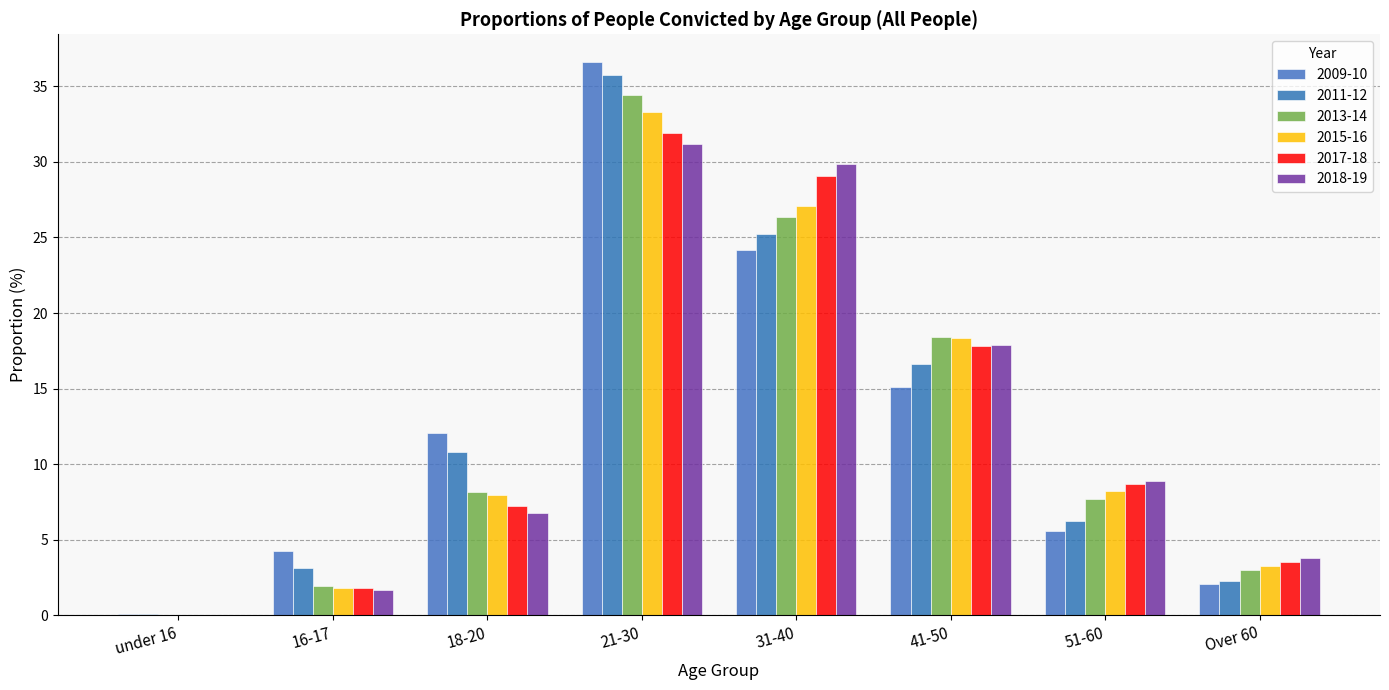

How many values in the 2018-19 series exceed 8?

4